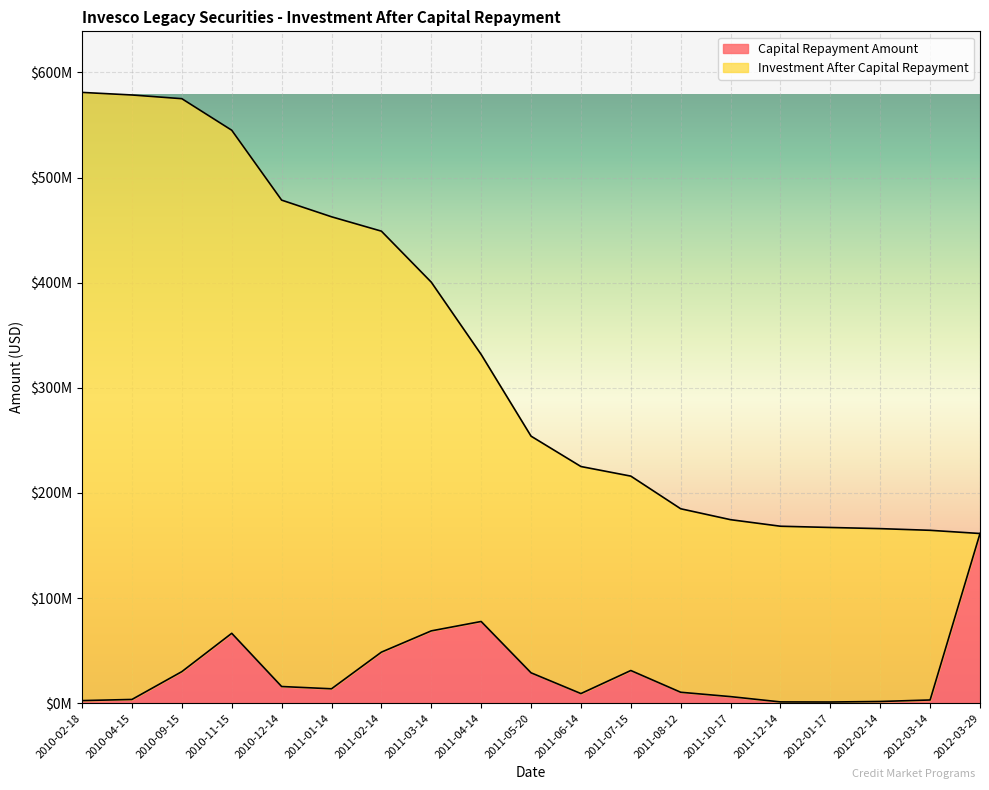

What is the sum of all values?

580960000.0